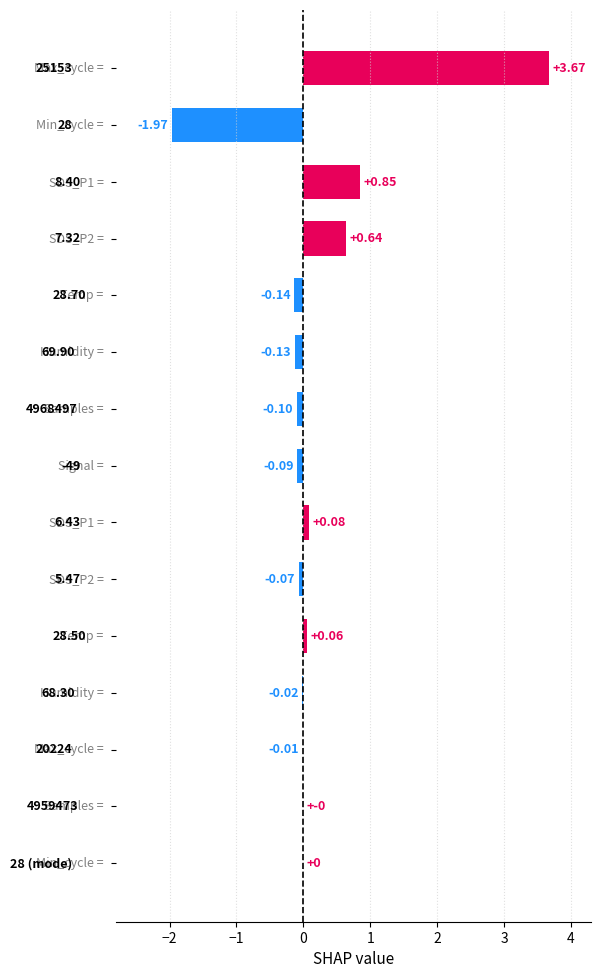

What is the sum of all values?

2.8